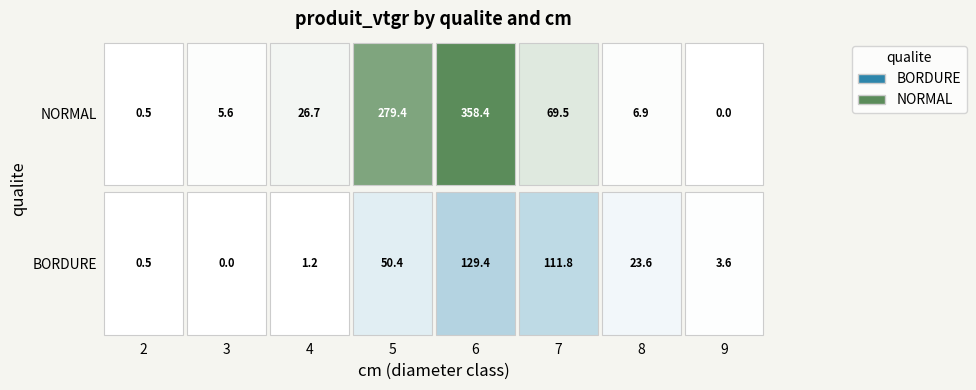

How many values in BORDURE are above zero?

7